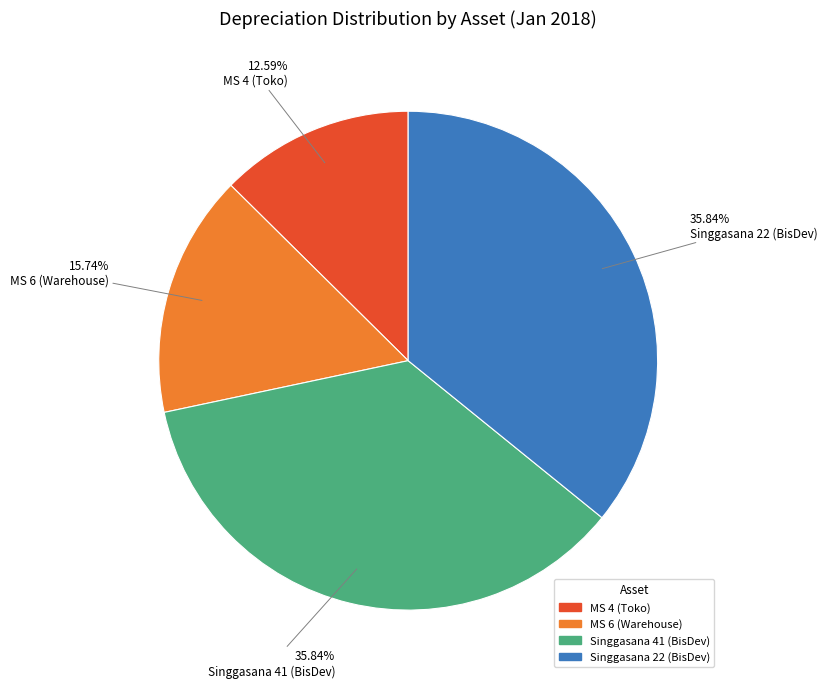

What percentage is the Singgasana 22 (BisDev) slice, to the nearest percent?

36%